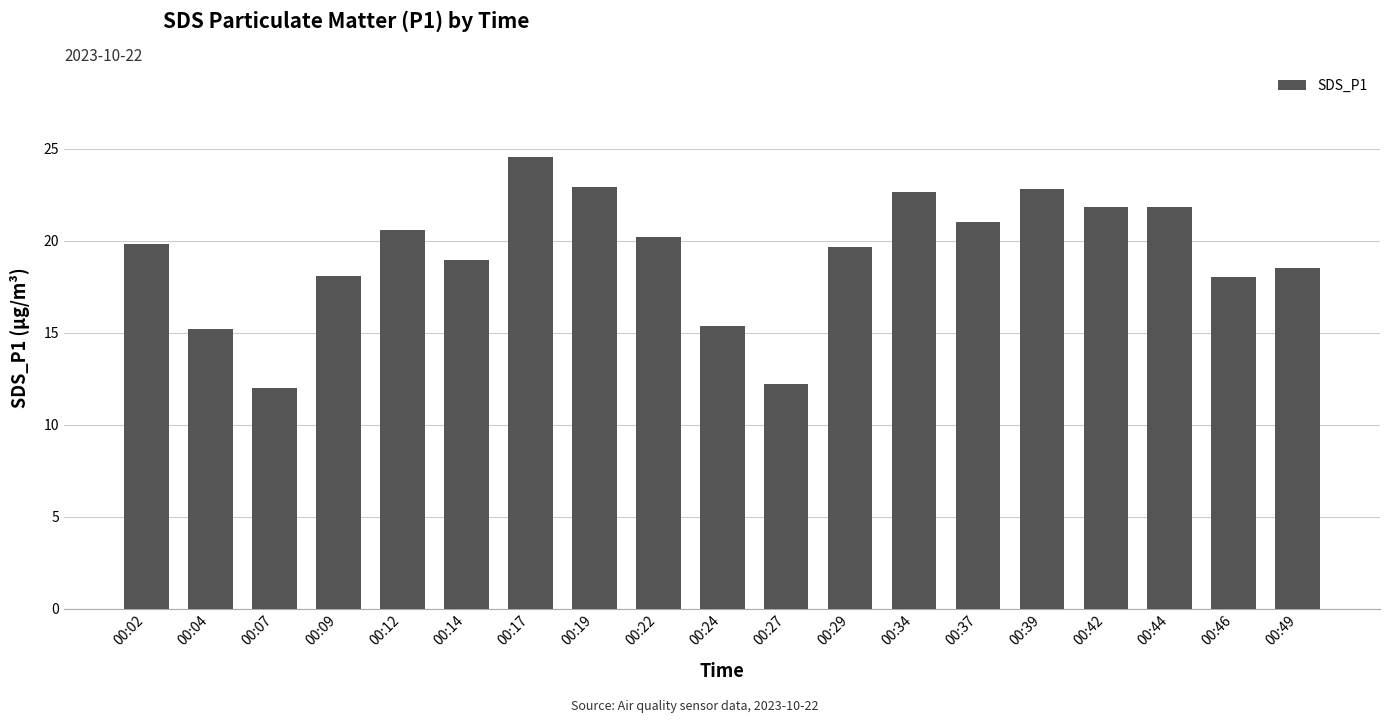

The value at 00:37 is 21.1. True or false?

True